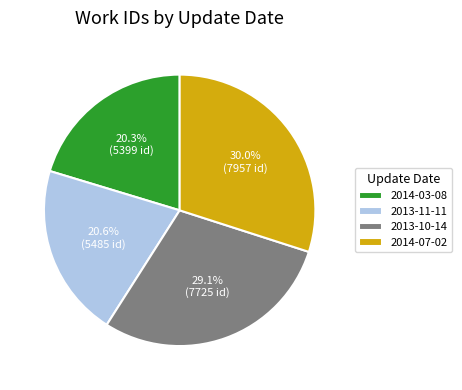

Is 2013-11-11 the majority of the pie?

No